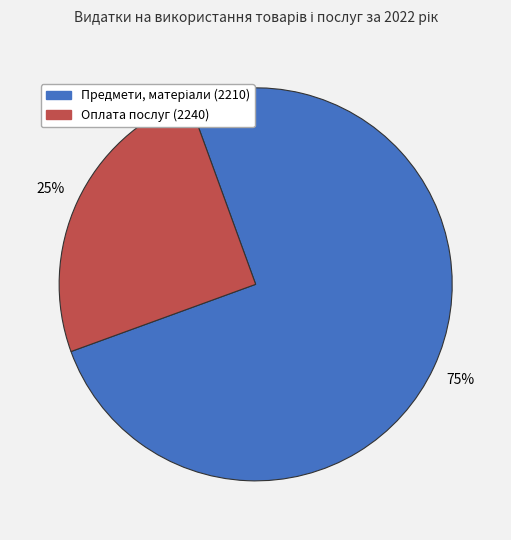

To the nearest percent, what is the difference between the largest and smallest slice percentages?

50%